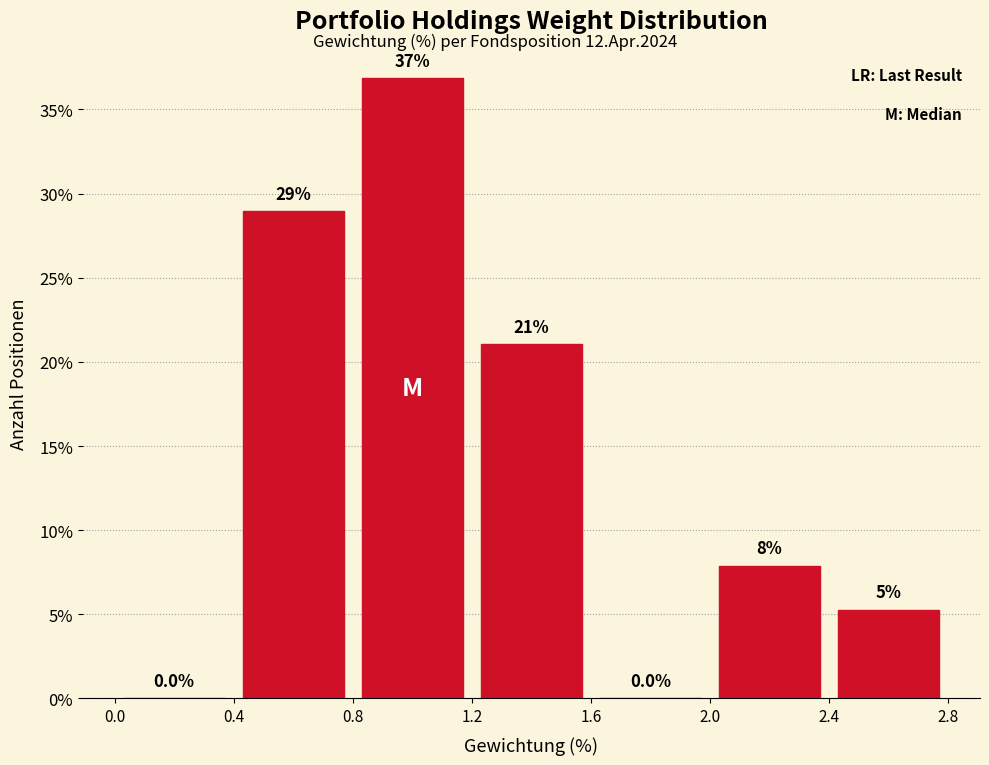

Over which range of the x-axis is the bar tallest?

0.8 to 1.2